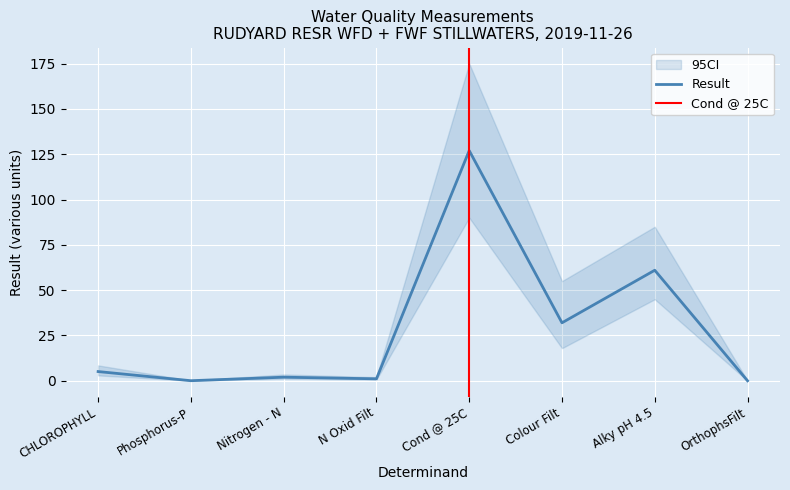

What is the greatest value displayed?

127.0